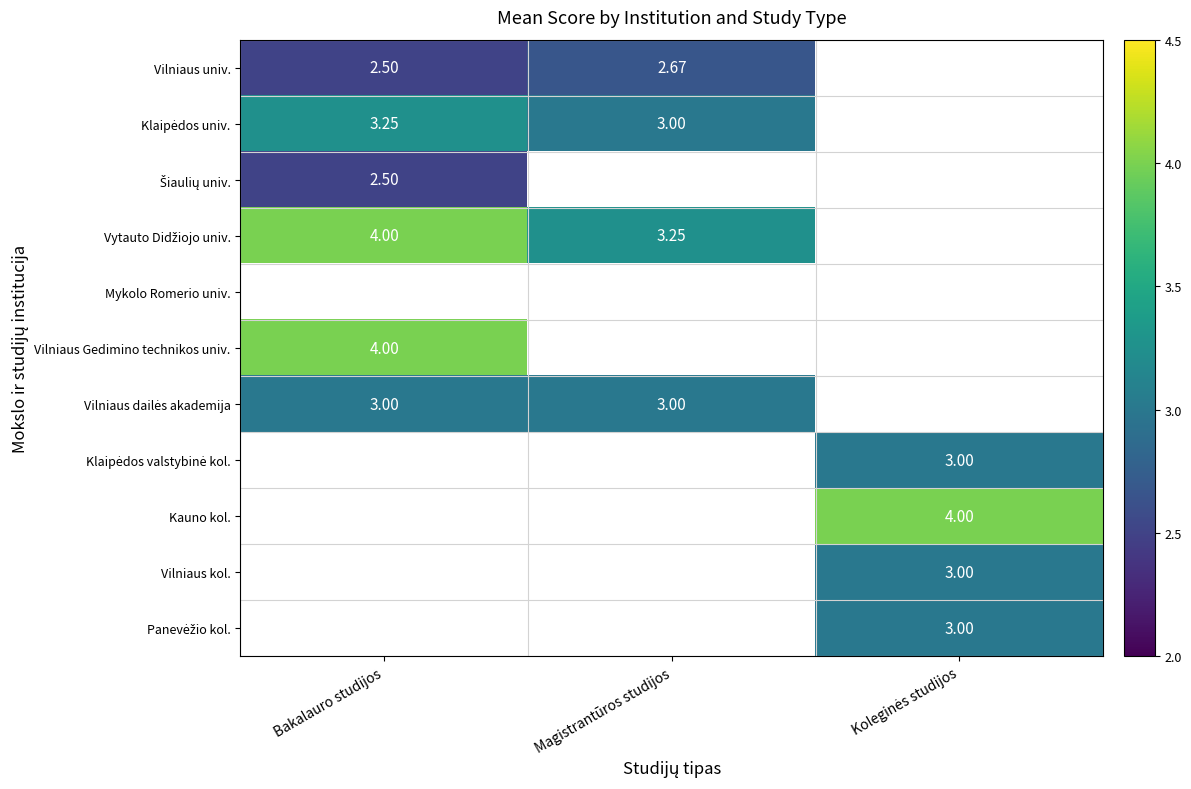

Is the value of Vilniaus Gedimino technikos univ. at Bakalauro studijos greater than the value of Mykolo Romerio univ. at Koleginės studijos?

No